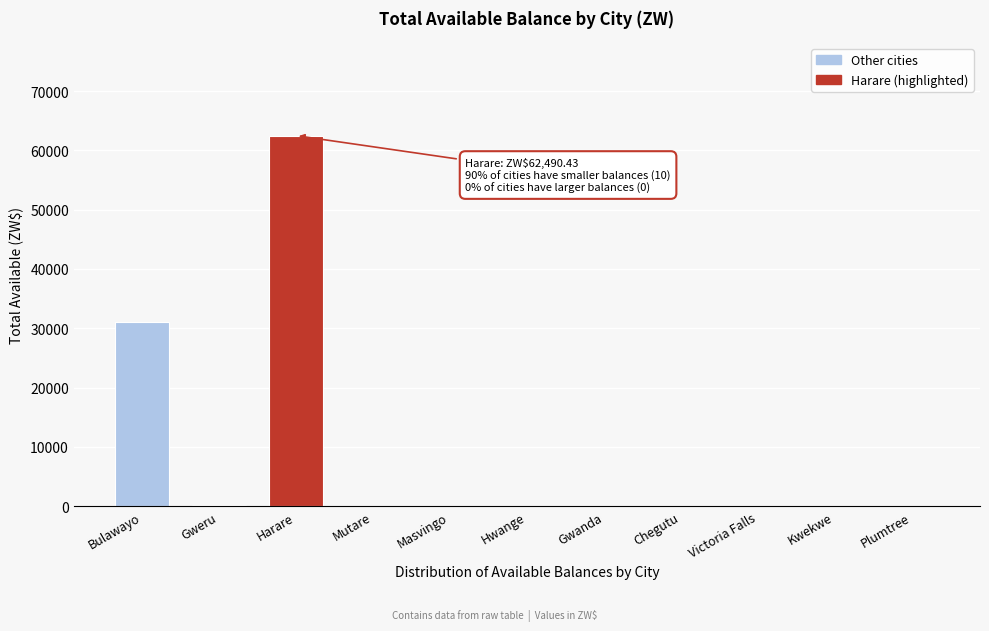

Which category has the highest value across all series?

Harare